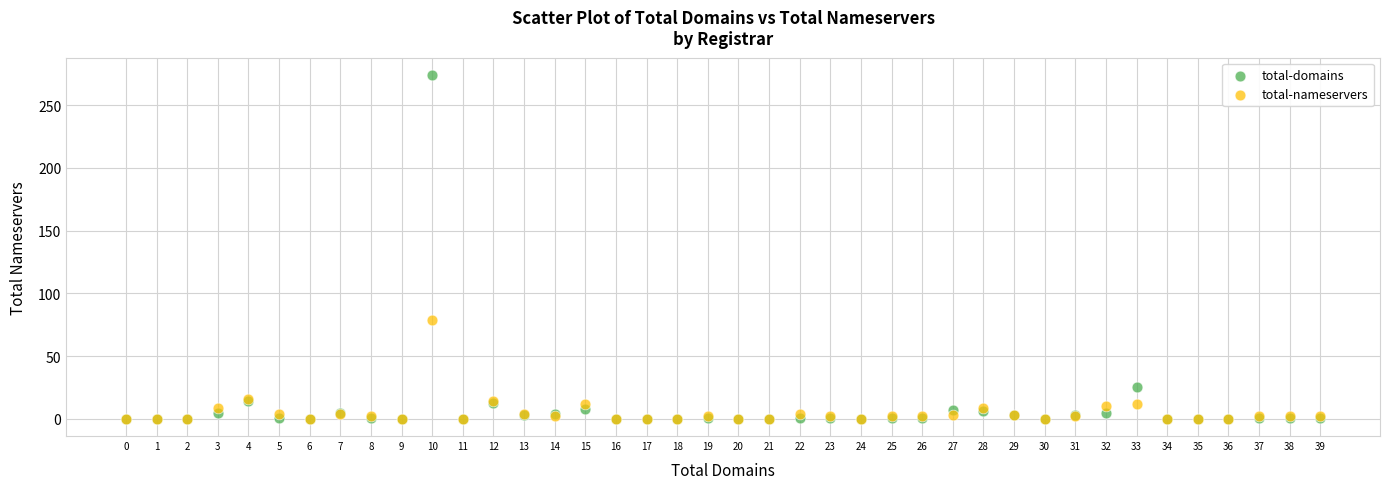

Across all series, what Y value is closest to 137?

79